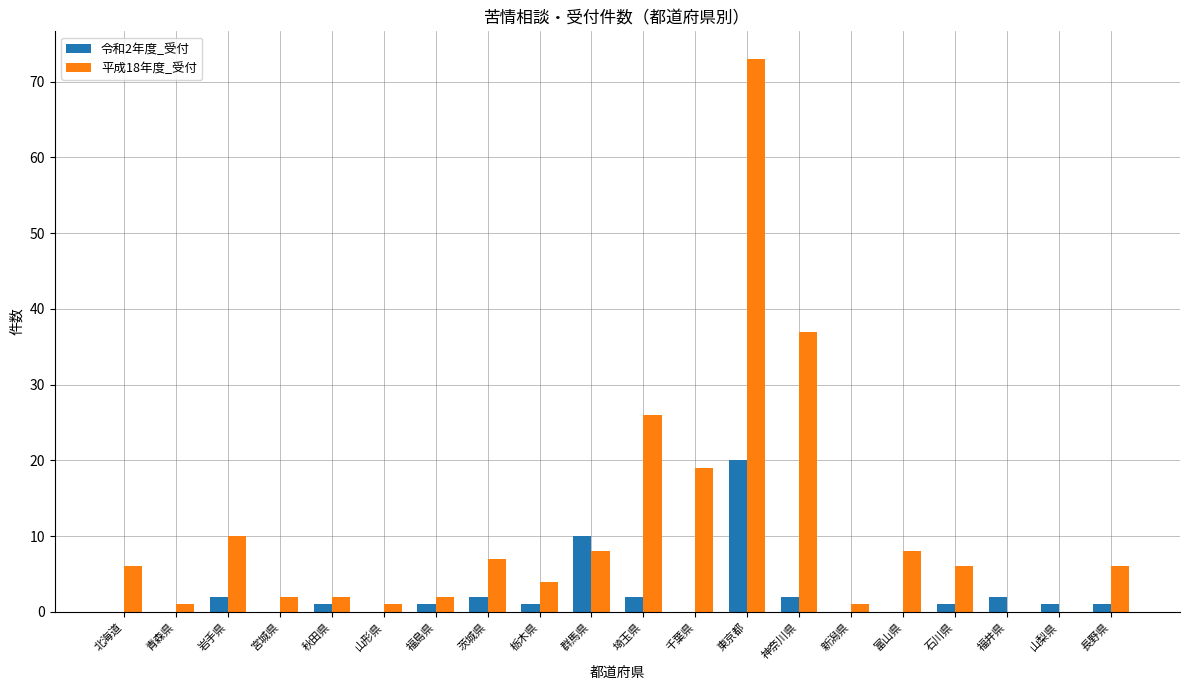

At which label is 平成18年度_受付 closest to 36?

神奈川県